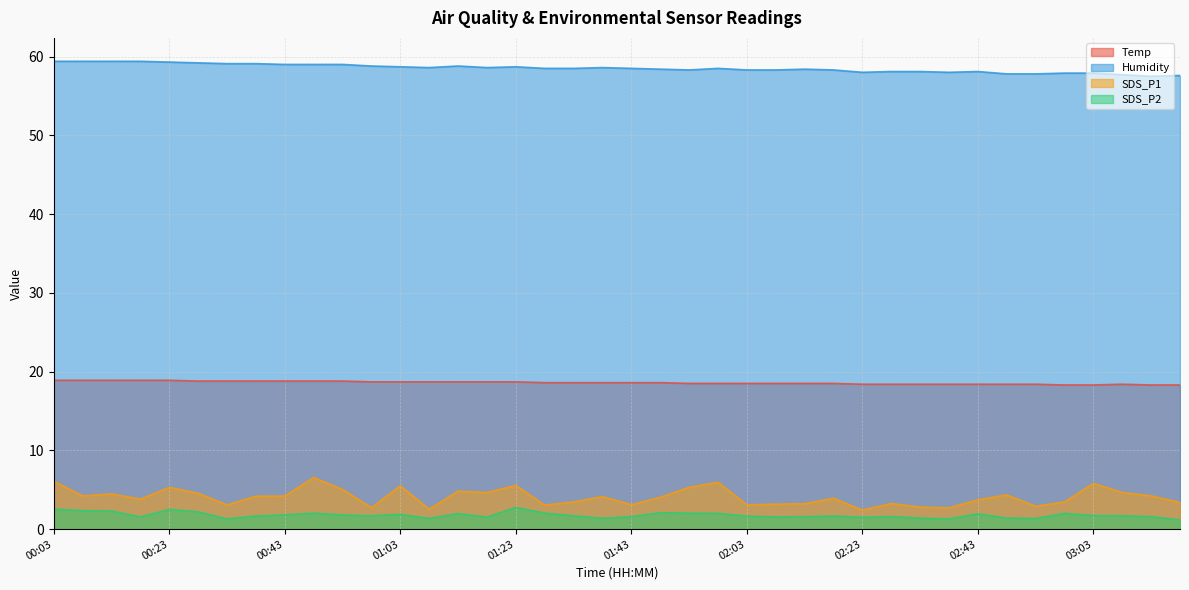

What is the approximate value of SDS_P2 at 02:28?

1.6